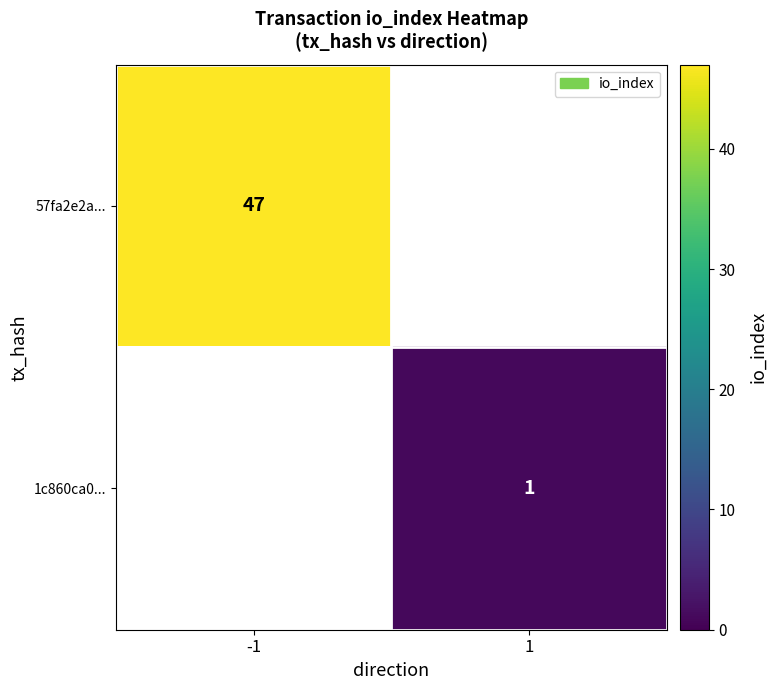

The 1c860ca0... series shows 2 at 1. True or false?

False